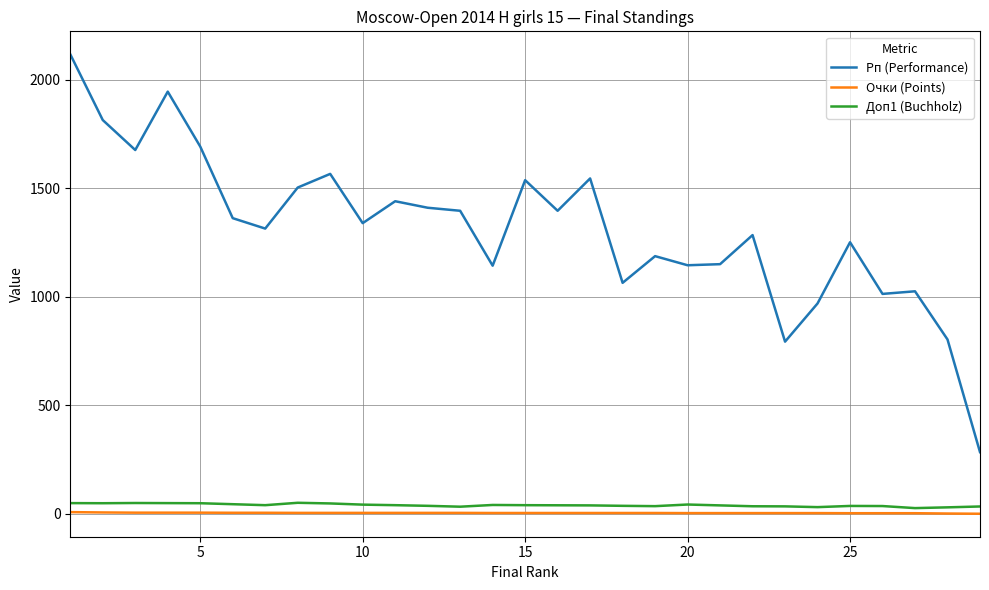

Does the chart display data point markers on the line(s)?

No